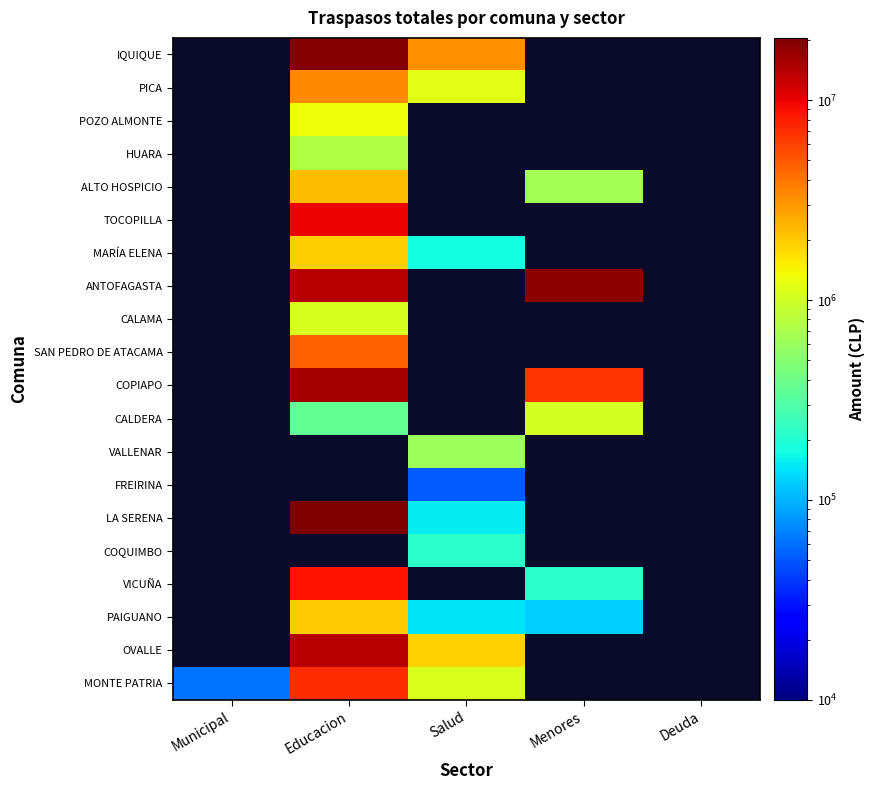

What is the smallest value displayed?

51477.0